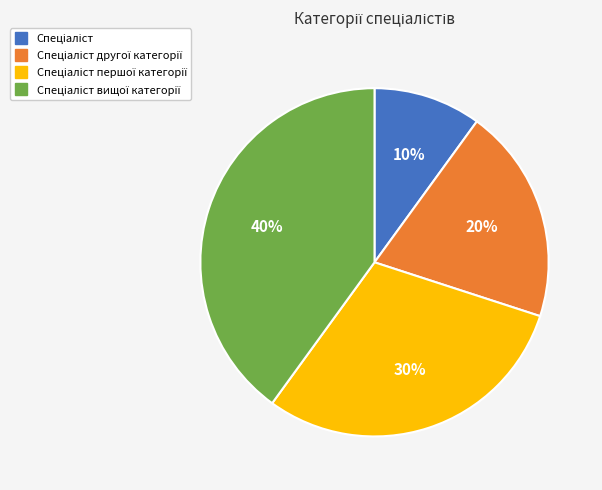

Is there a majority slice in this chart?

No